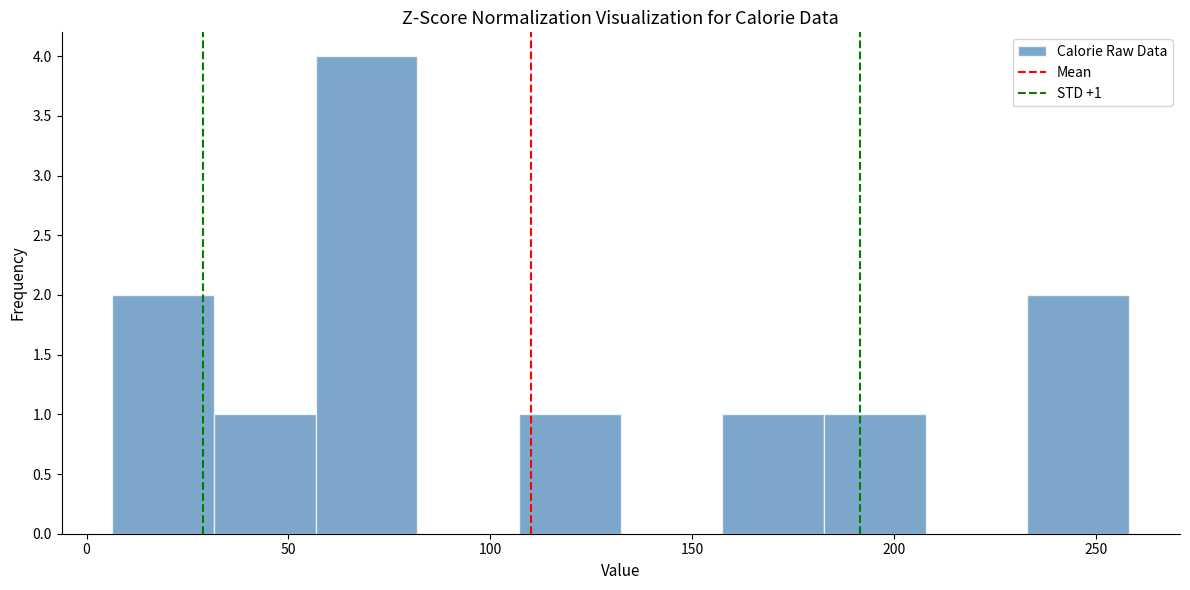

Which range on the x-axis has the tallest bar?

55 to 80